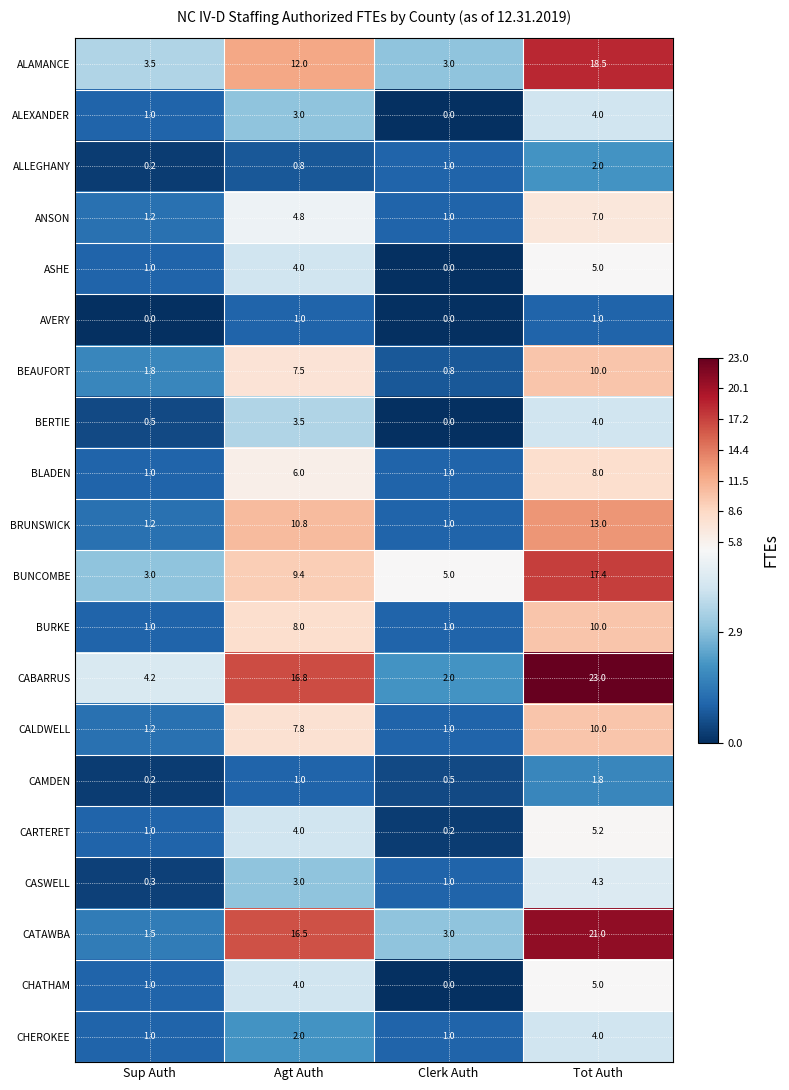

Read the ALAMANCE value at Agt Auth.

12.0